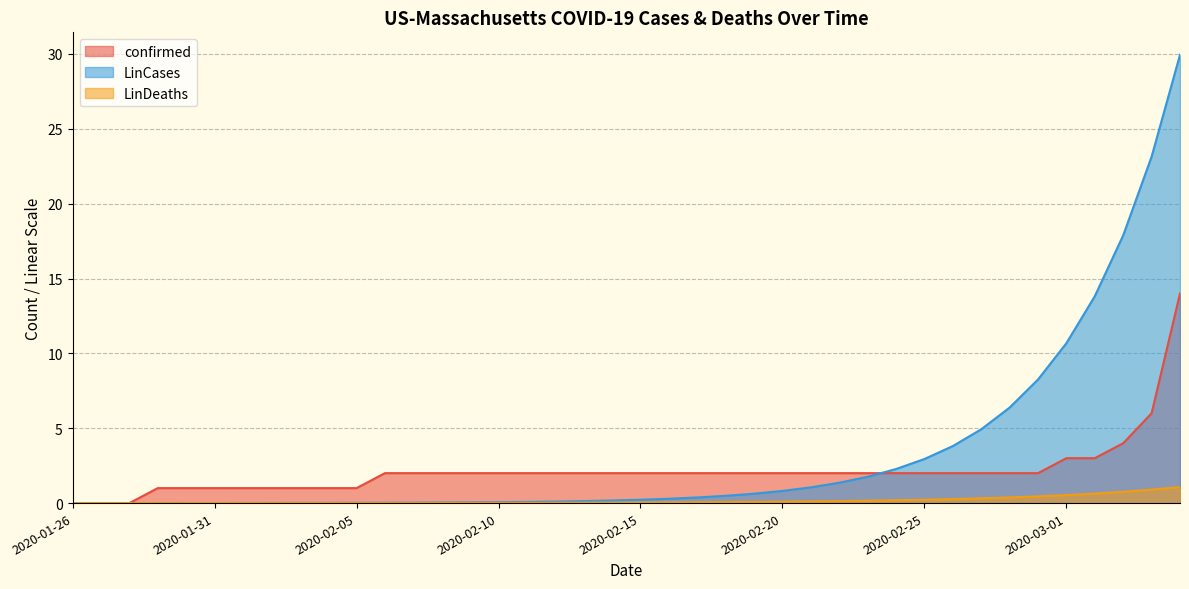

Between which two adjacent categories do LinDeaths and confirmed first intersect?

2020-01-28 and 2020-01-29